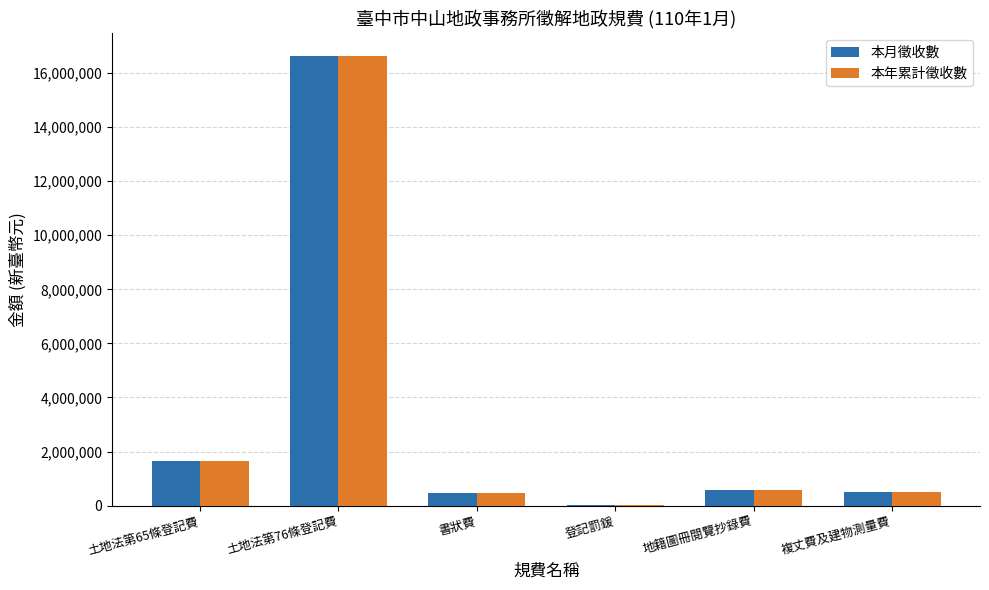

Where does the 本年累計徵收數 series first go above 588081?

土地法第65條登記費